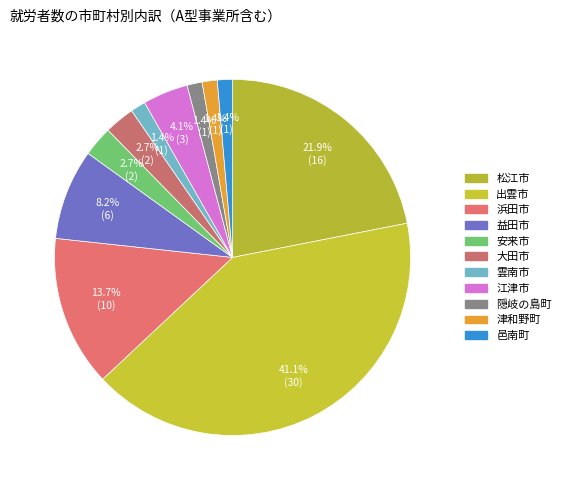

Approximately how many times larger is the value at 江津市 compared to 雲南市?

3.0